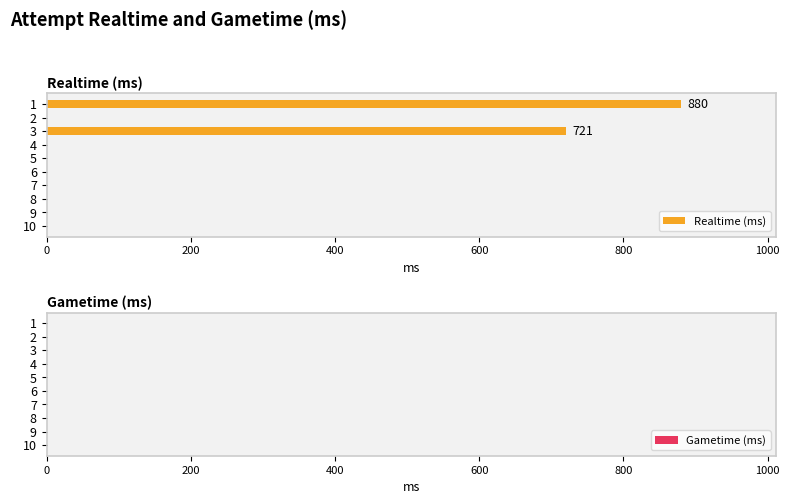

The value at 9 is -377. True or false?

False